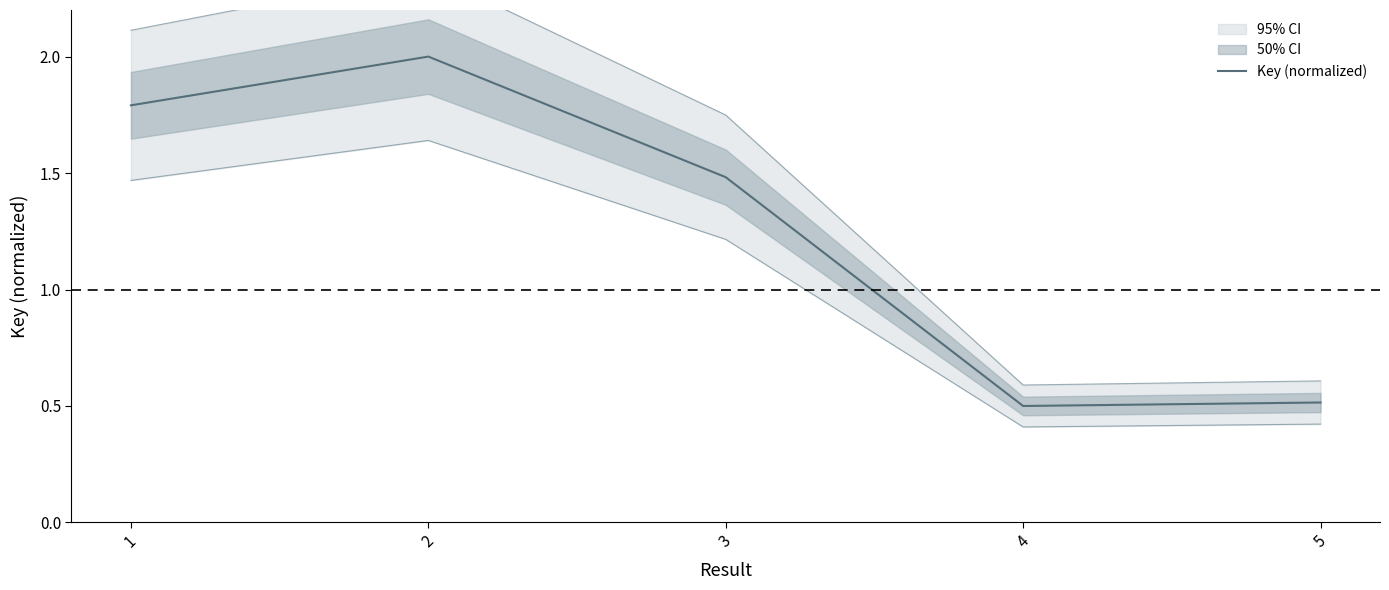

Where is the first local maximum?

2